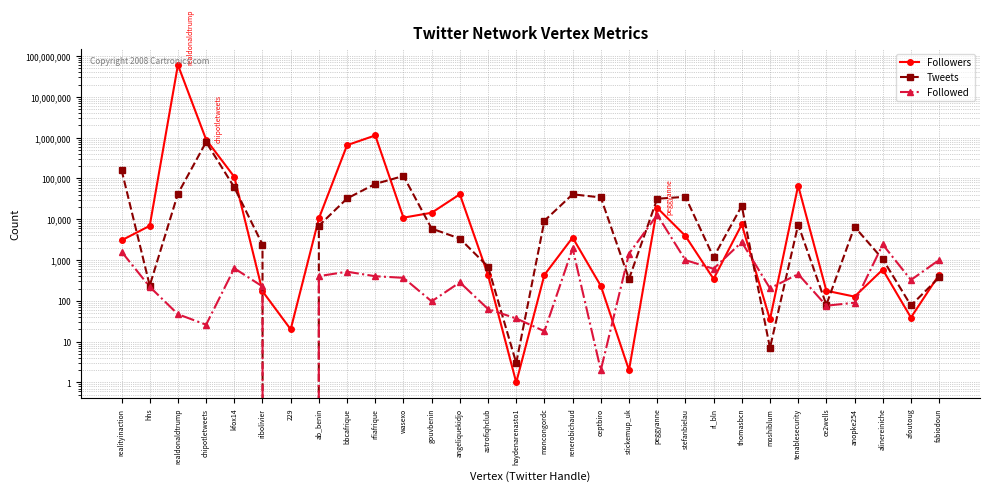

In Followers, how many points are higher than both neighbors (excluding endpoints)?

8